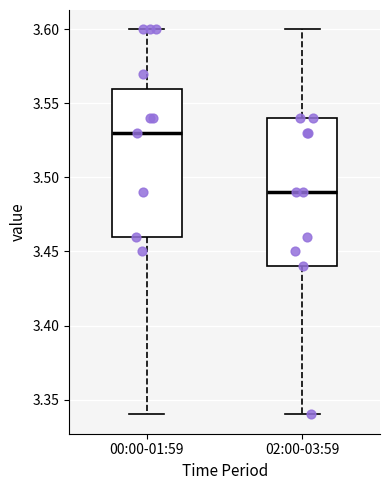

Reading left to right, transcribe this box plot: for each box, give where its median line is, the range the box spans, and where its two whiskers end, as read against the y-axis. The values are not printed on the chart, so give them approximately, as read against the axis.

00:00-01:59: median 3.53, box 3.46 to 3.56, whiskers 3.34 to 3.60
02:00-03:59: median 3.49, box 3.44 to 3.54, whiskers 3.34 to 3.60